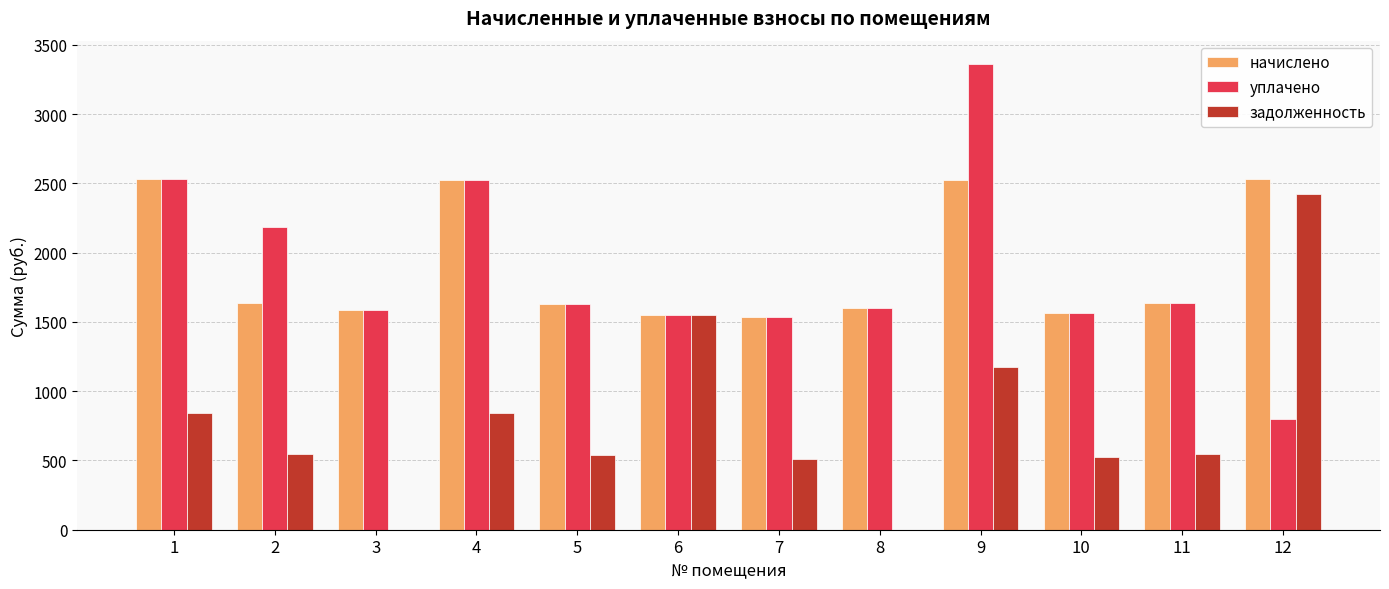

What is the maximum value shown in the chart?

3363.0